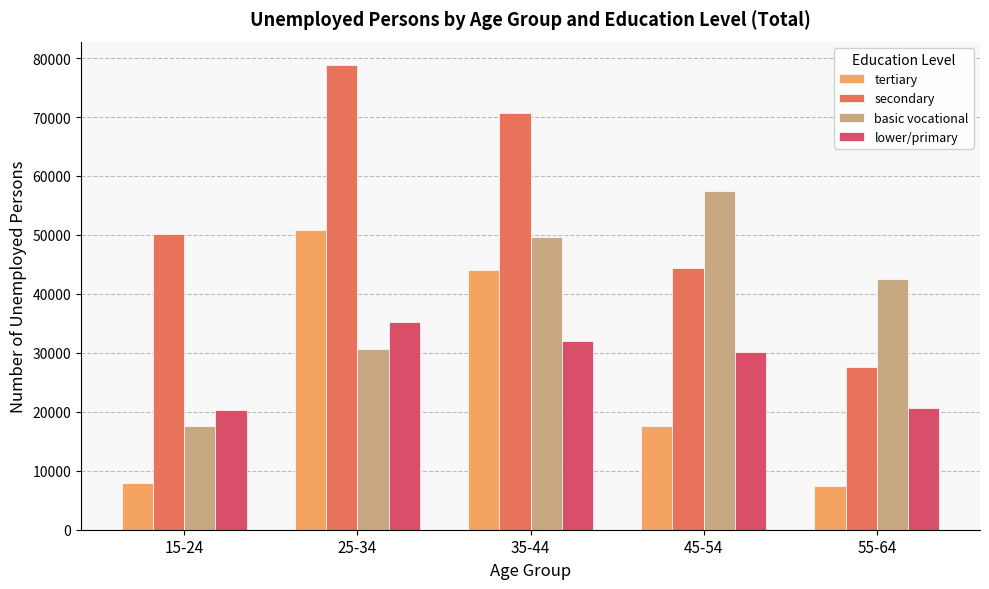

Between 15-24 and 35-44, which series saw the biggest shift?

tertiary